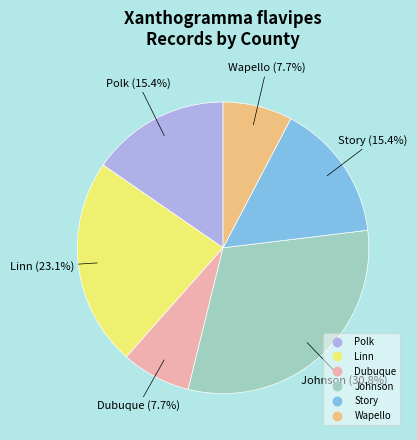

Is there a majority slice in this chart?

No